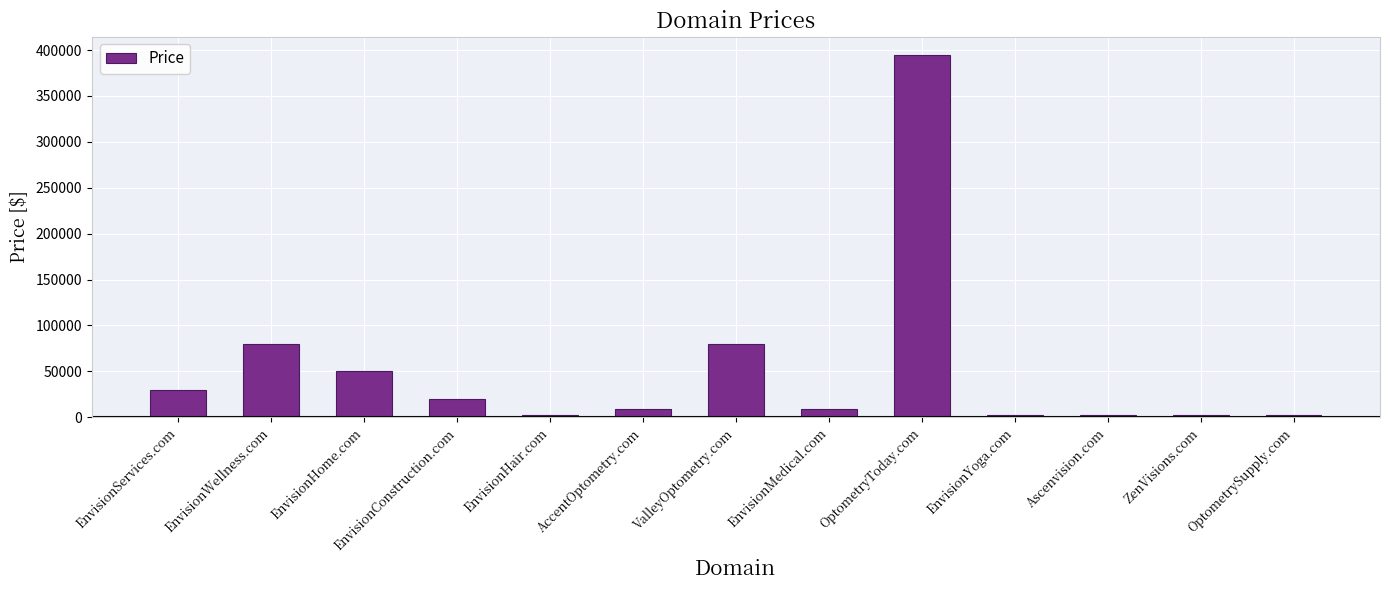

What position from the left is ValleyOptometry.com?

7